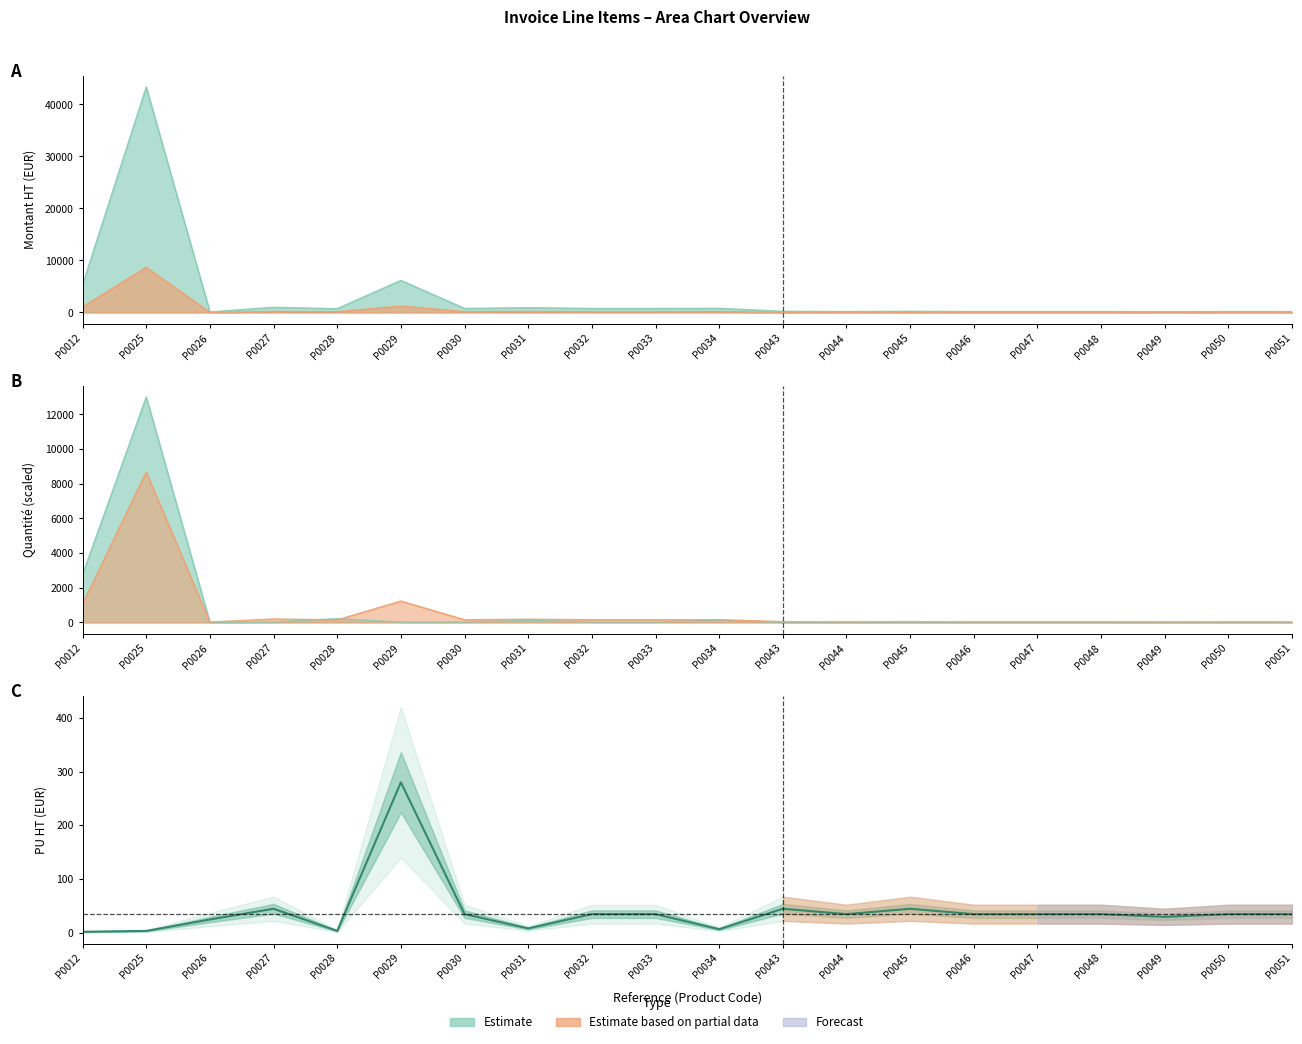

List the labels in order of value, largest first.

P0029, P0027, P0043, P0045, P0030, P0032, P0033, P0044, P0046, P0047, P0048, P0050, P0051, P0049, P0026, P0031, P0034, P0025, P0028, P0012